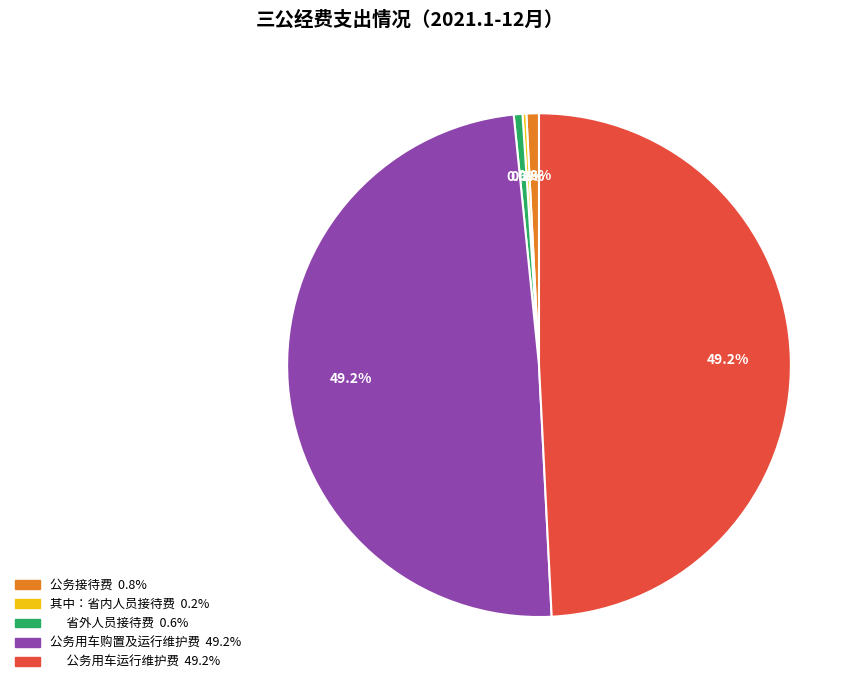

Is there any slice that represents more than half of the pie?

No